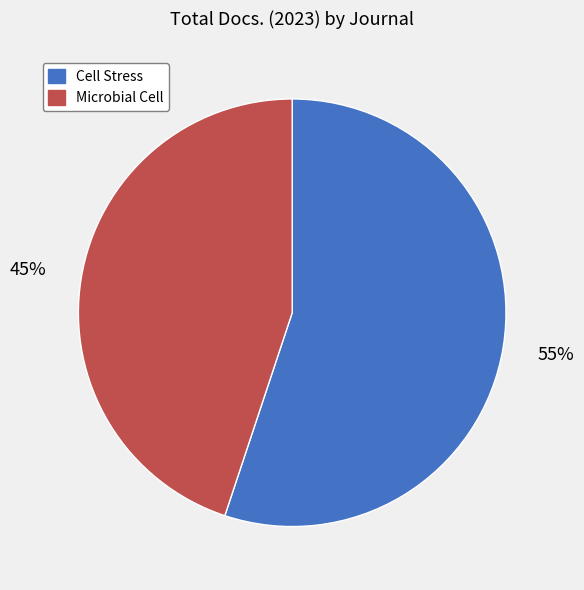

What percentage is the Cell Stress slice, to the nearest percent?

55%